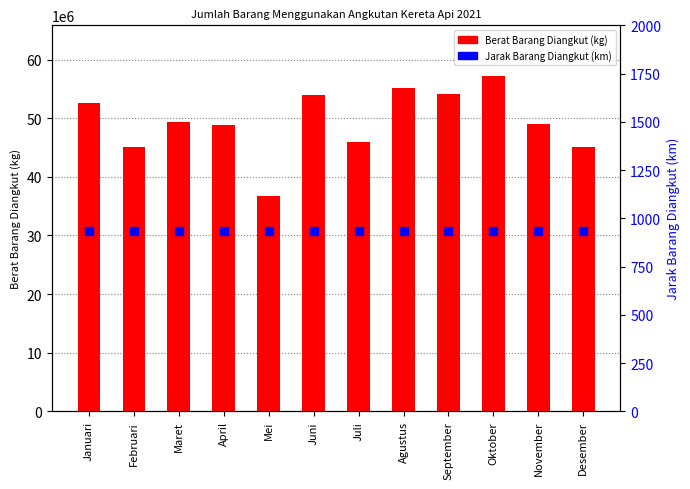

Is the value of Jarak Diangkut (km) at Juli greater than the value of Berat Barang Diangkut (kg) at Juli?

No